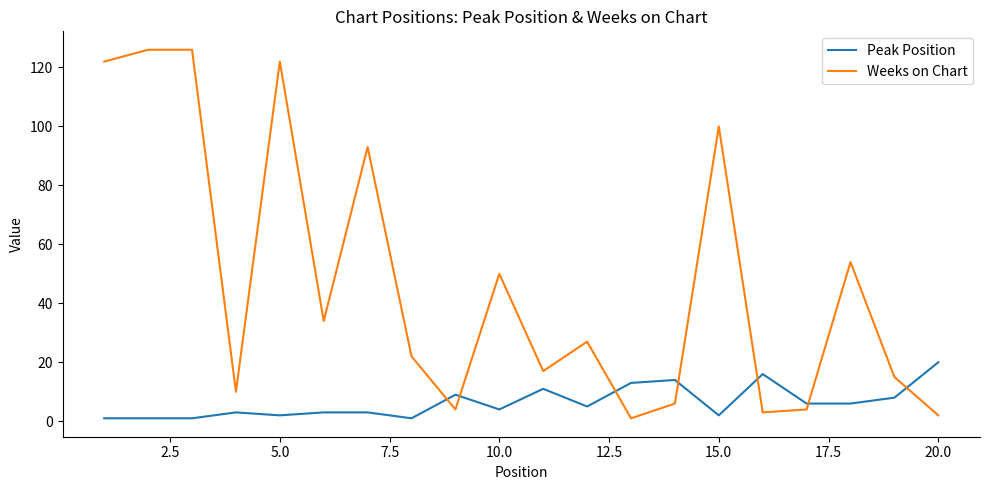

How many times do Weeks on Chart and Peak Position cross each other?

7